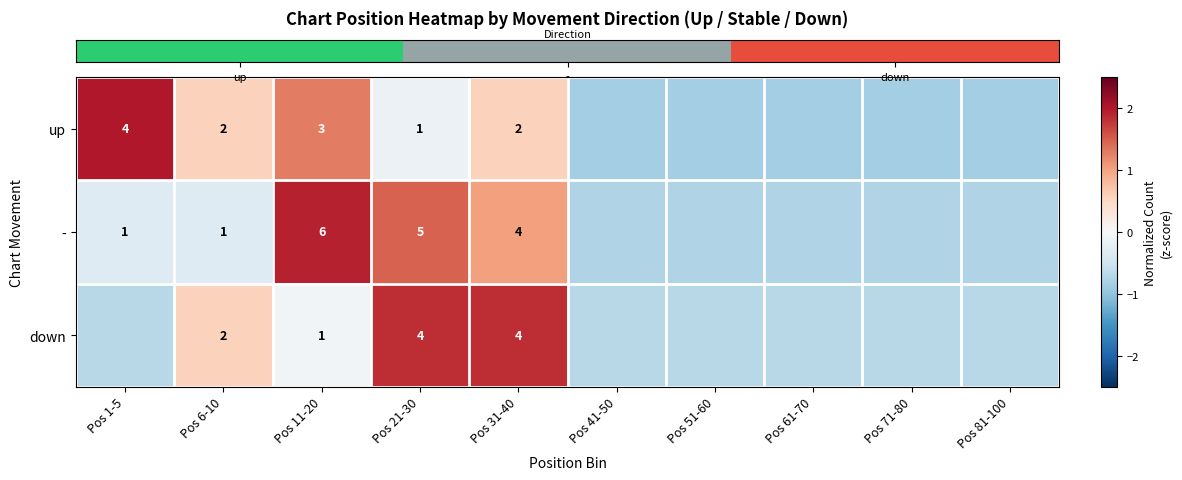

Count the number of data series in this chart.

3